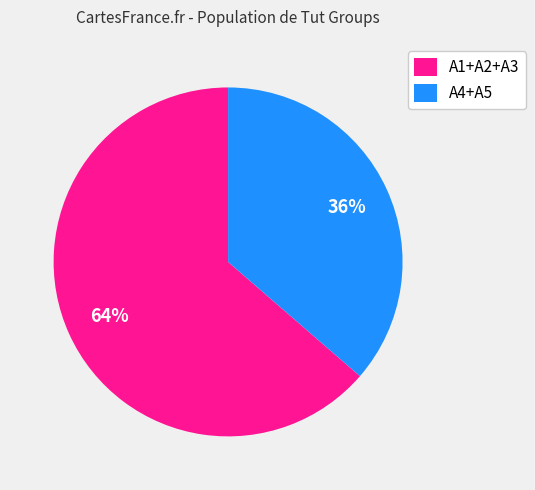

Rank the categories by value from highest to lowest.

A1+A2+A3, A4+A5